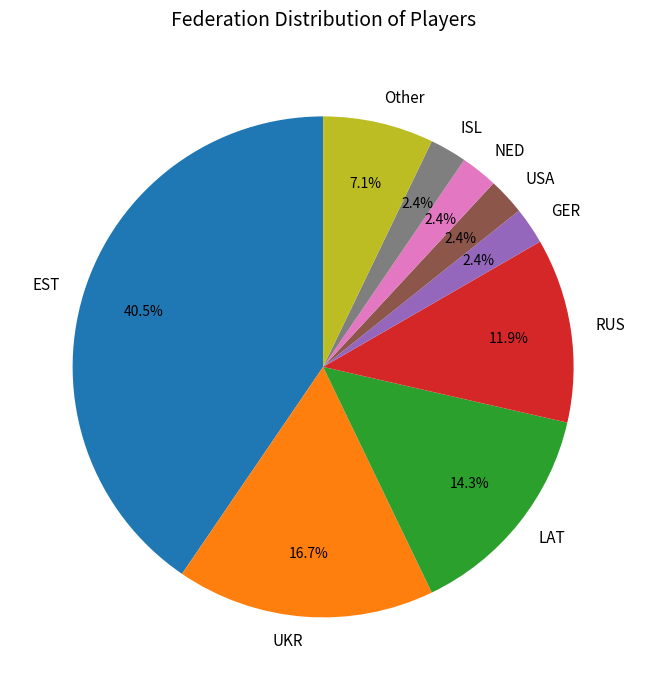

What percentage is the USA slice, to the nearest percent?

2%